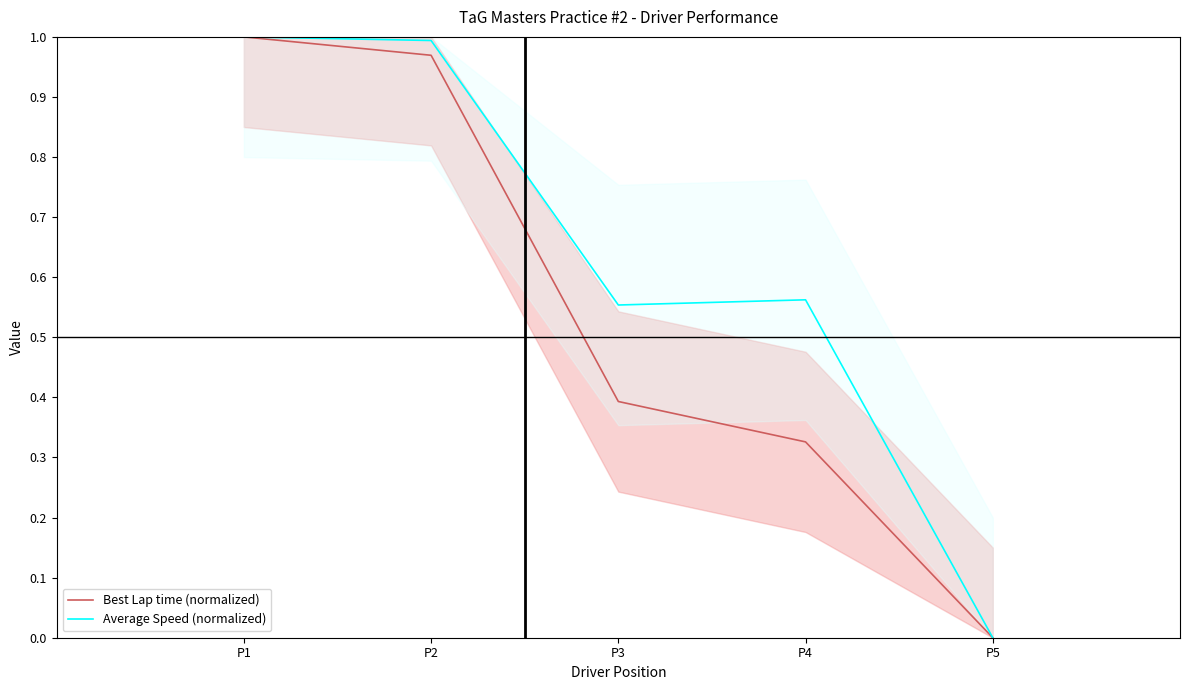

What is the difference between the maximum and minimum values in the Best Lap time (normalized) series?

1.0